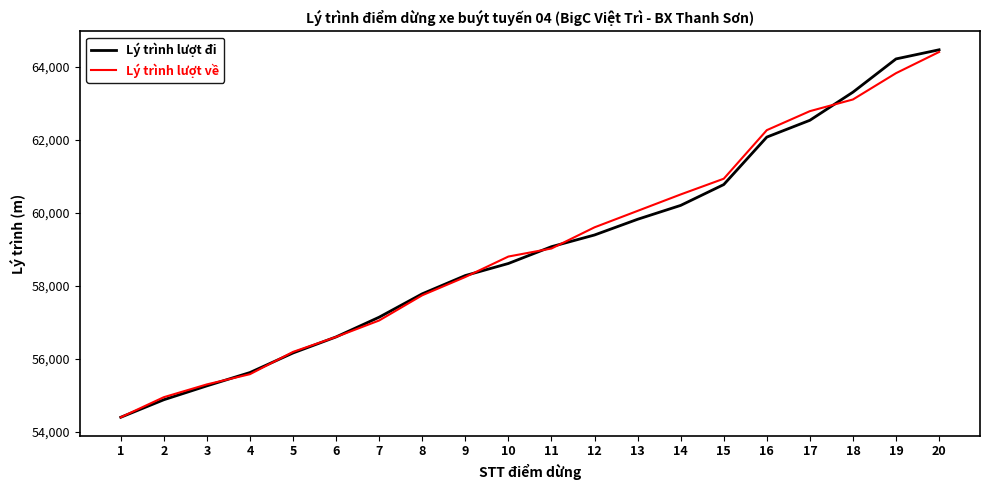

What is the smallest value displayed?

54400